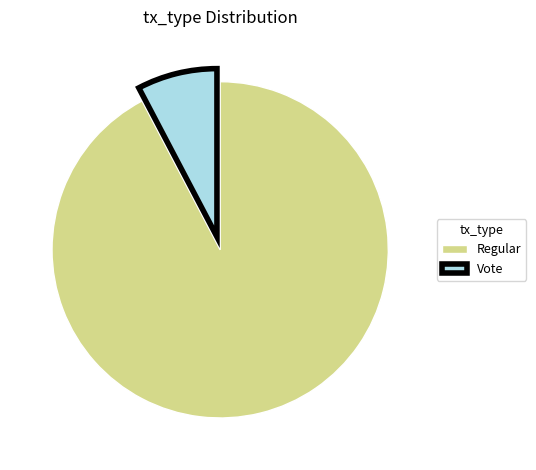

Rank the categories by value from lowest to highest.

Vote, Regular